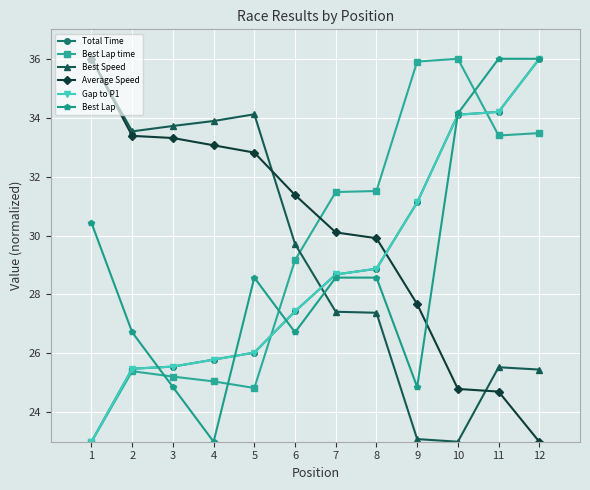

Is this an area chart (filled region under the line)?

No